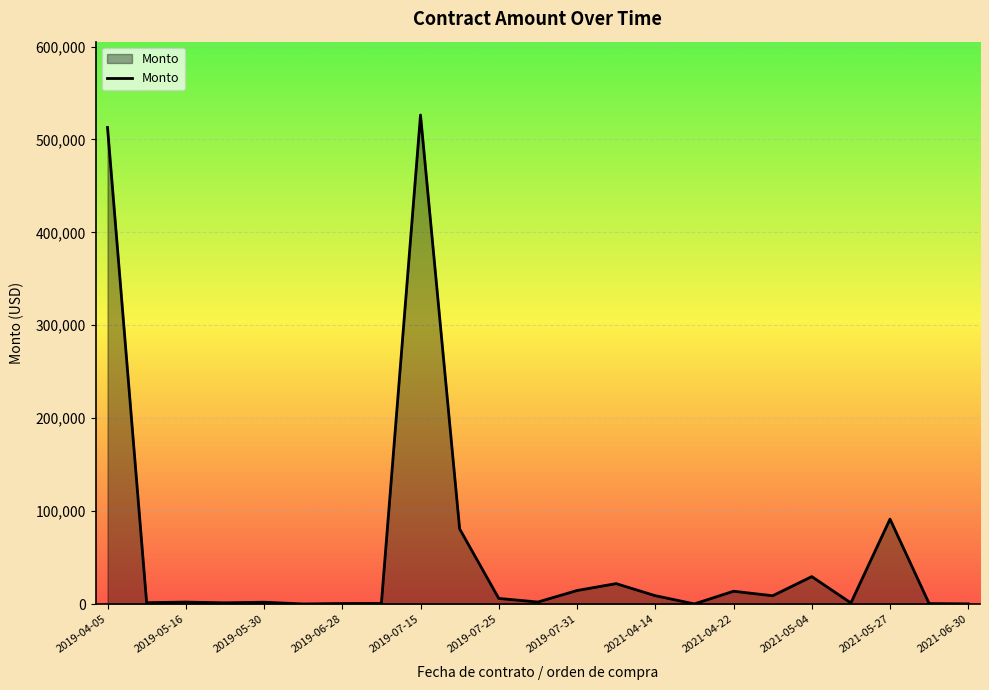

How many distinct data groups are displayed?

1